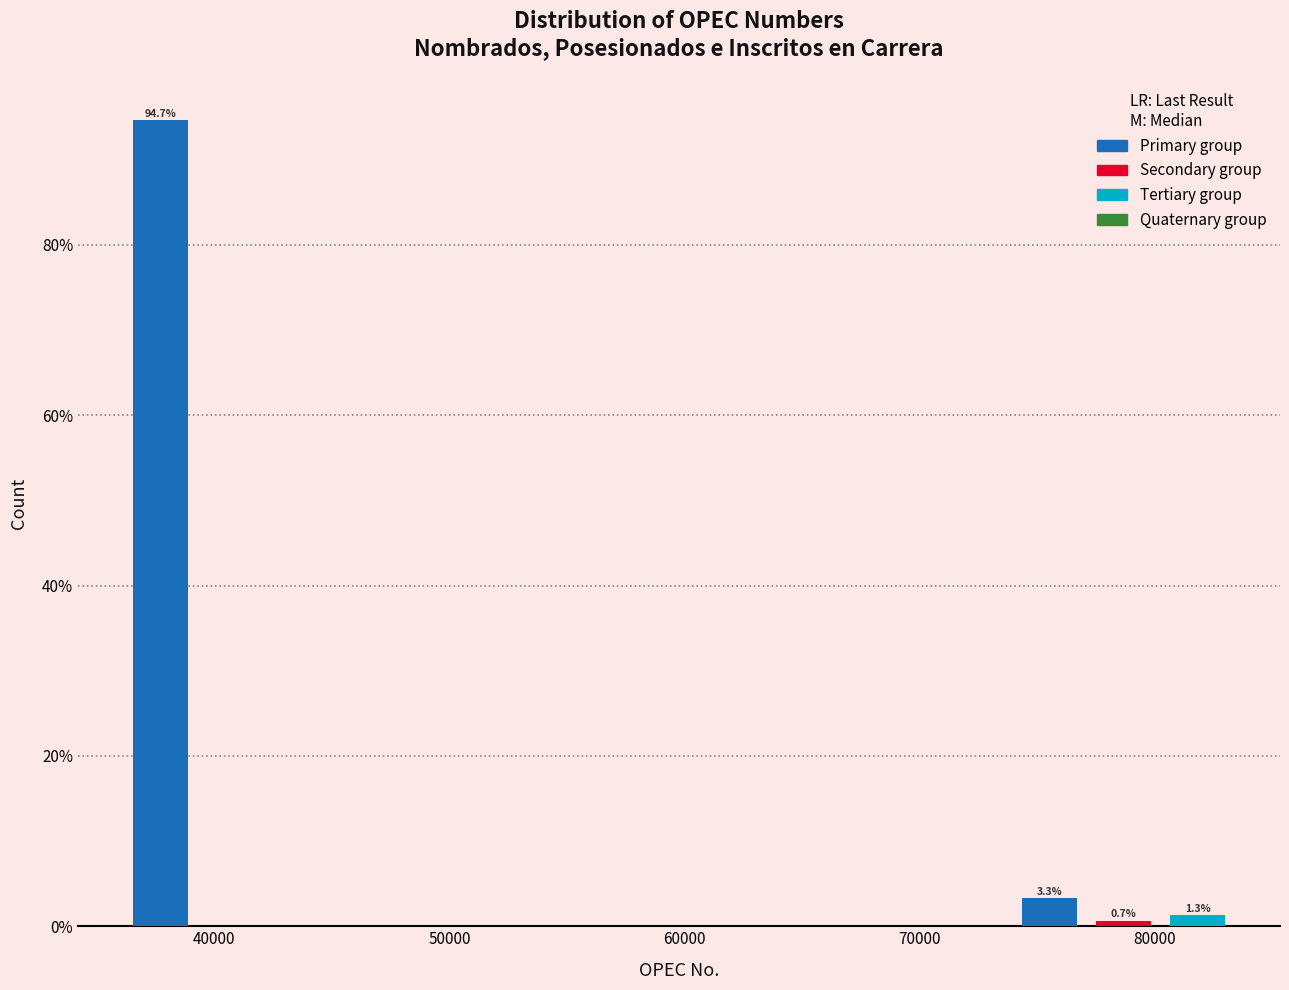

Read against the x-axis, roughly where is the centre of the tallest bar?

38000